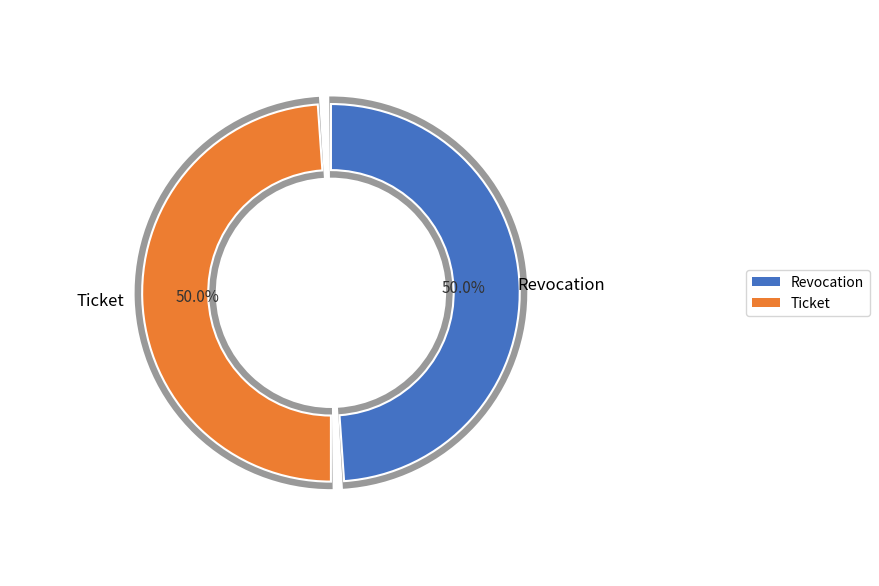

How much of the chart is everything except Ticket?

50.0%